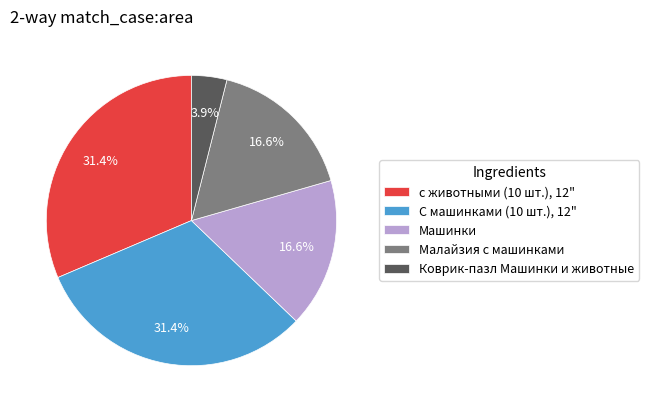

Is it true that Малайзия с машинками is 17% of the pie?

True